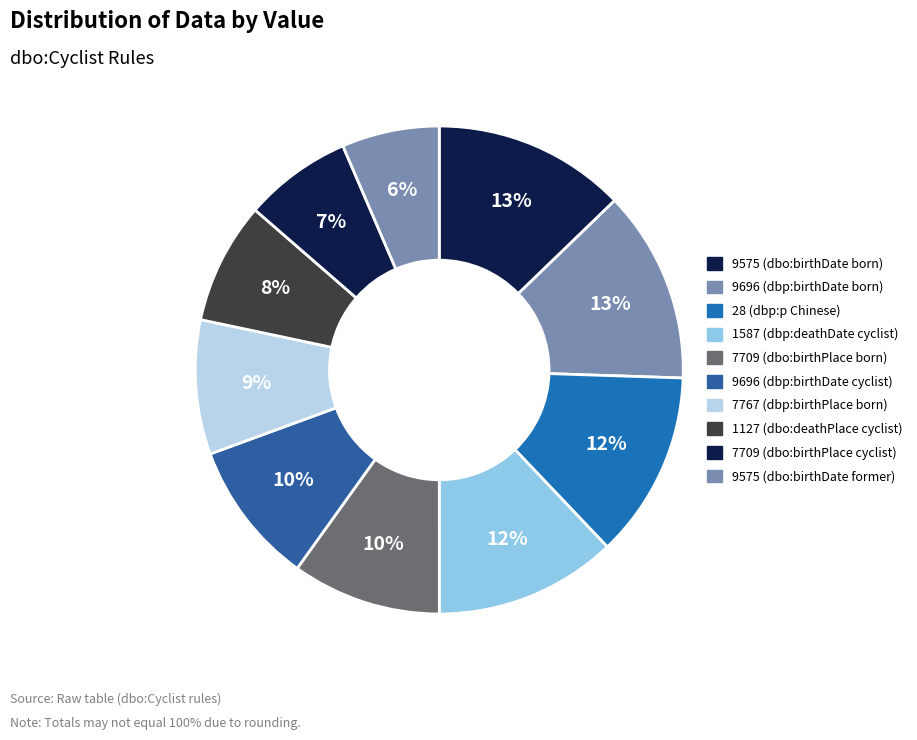

To the nearest percent, what is the difference between the 7767 (dbp:birthPlace born) and 28 (dbp:p Chinese) slice percentages?

3%